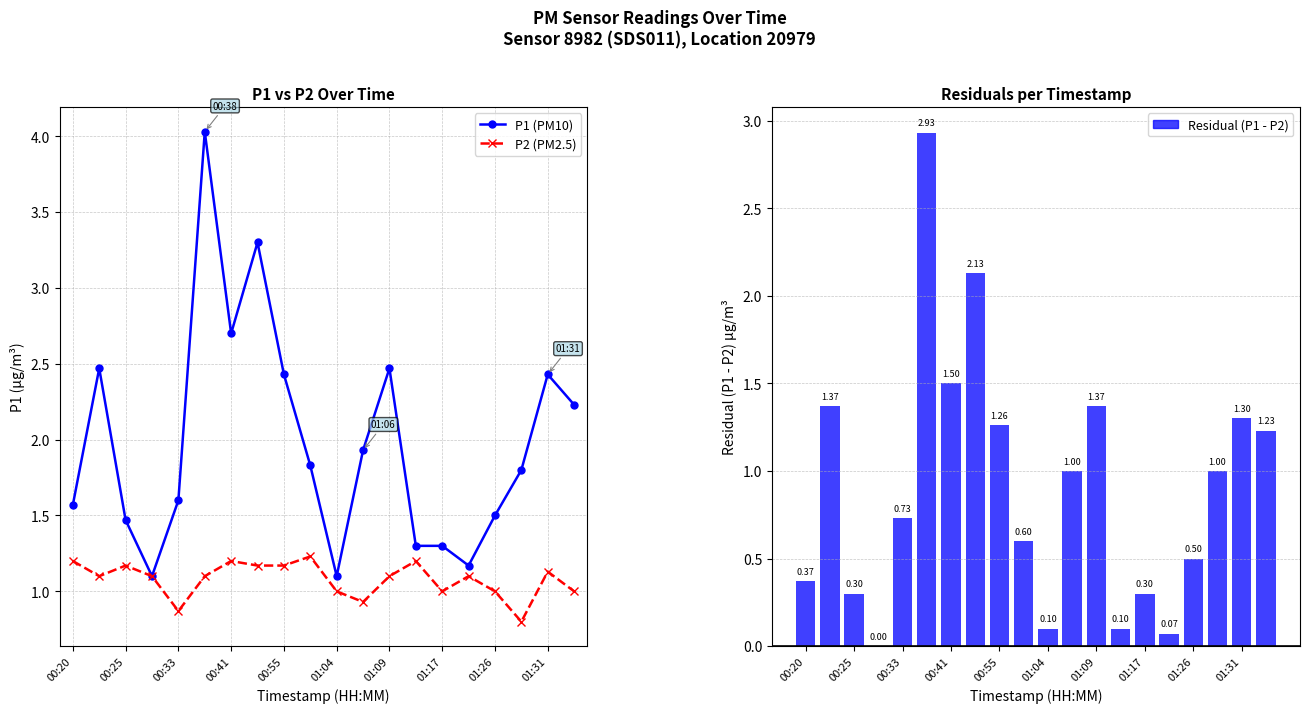

How many positive values does the Residual (P1 - P2) series have?

19